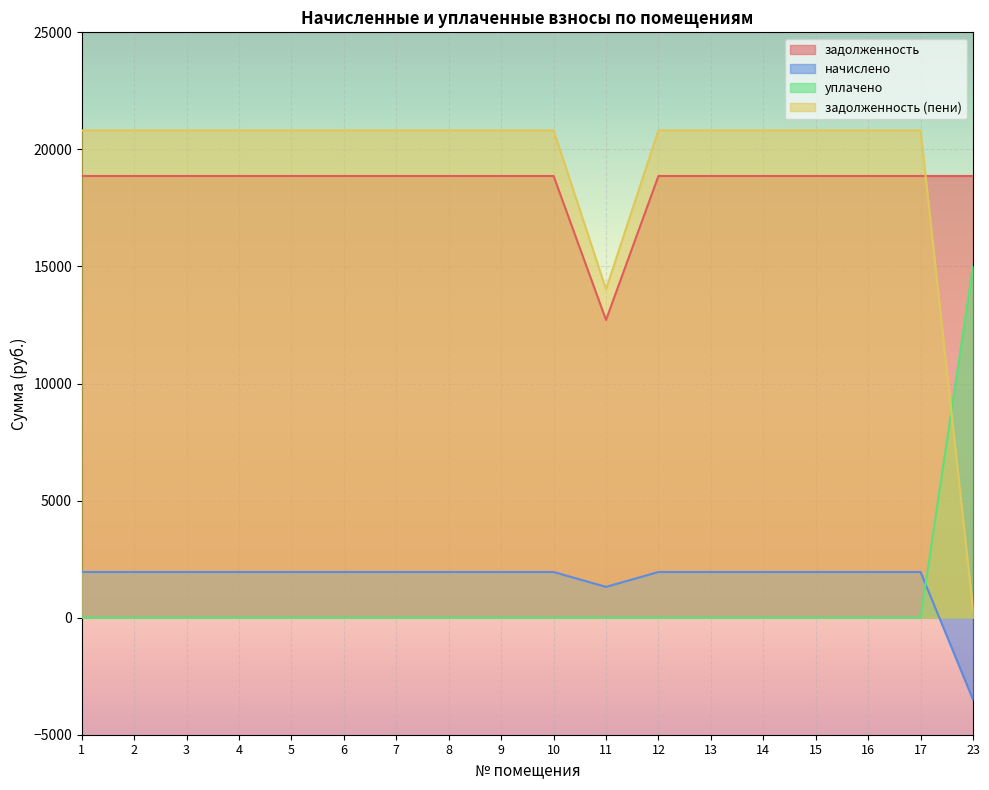

Where is уплачено nearest to the value 7506?

1